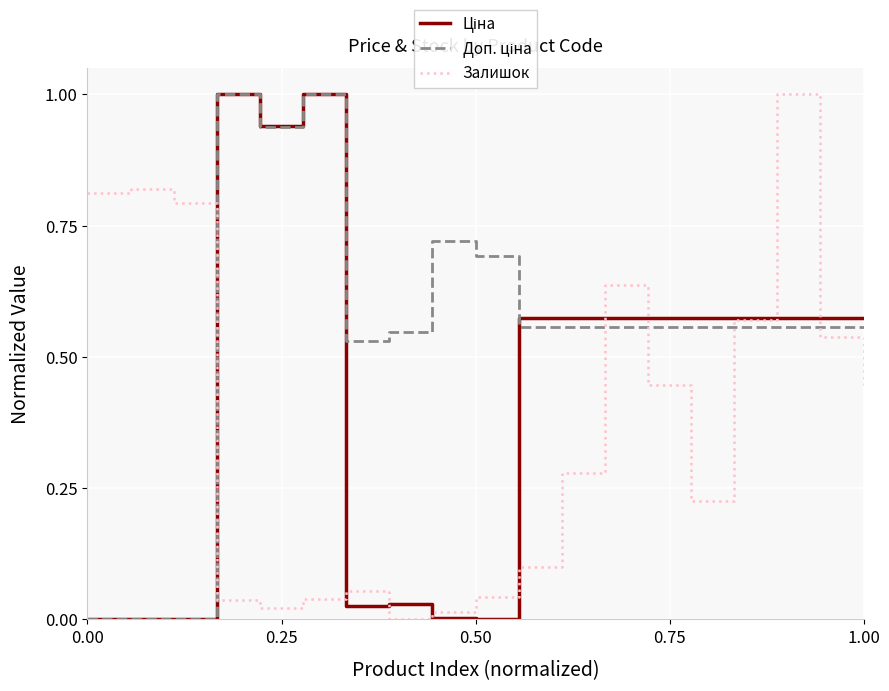

Count the number of categories in the chart.

19